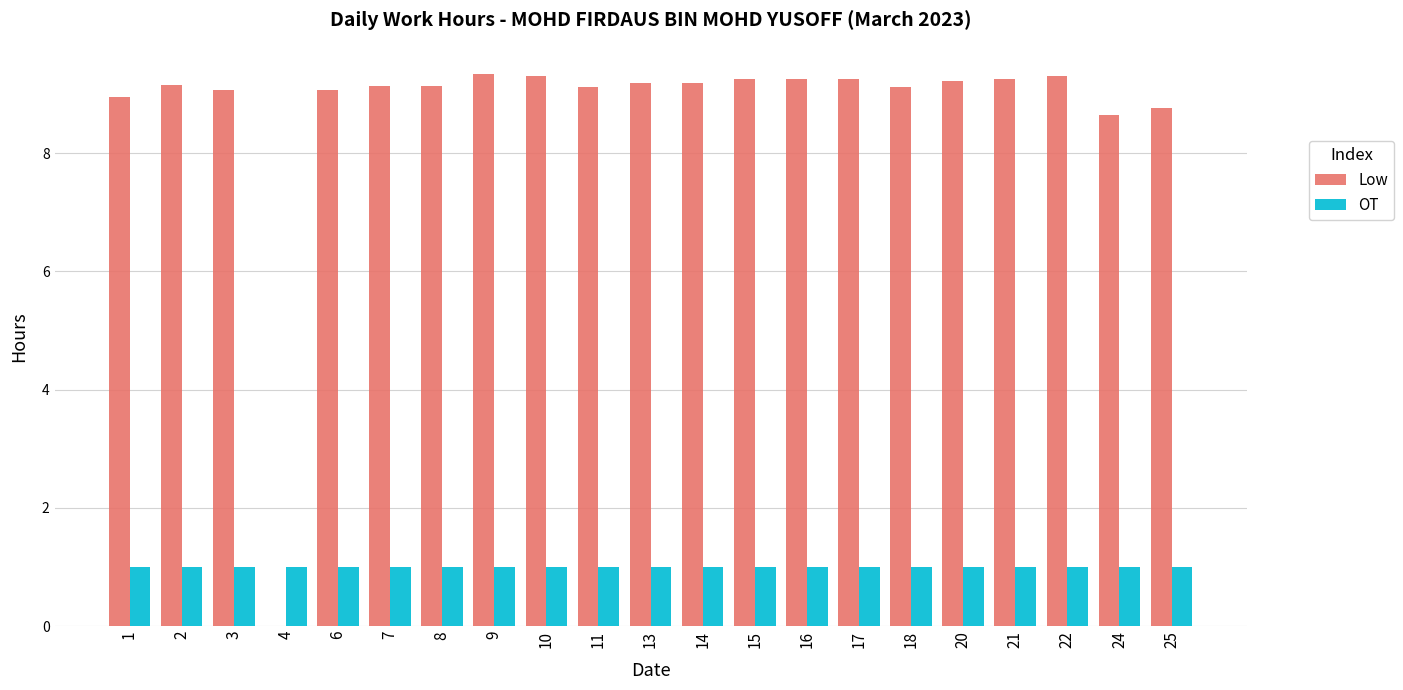

The OT series shows 1.0 at 25. True or false?

True